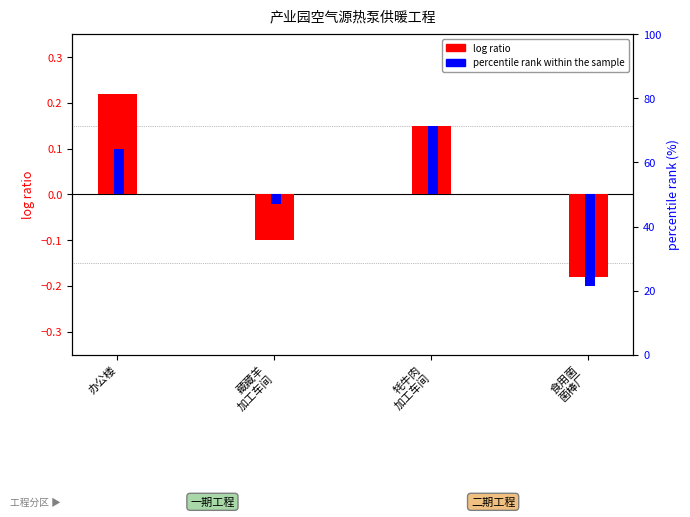

At which category is the sum across all series the highest?

办公楼